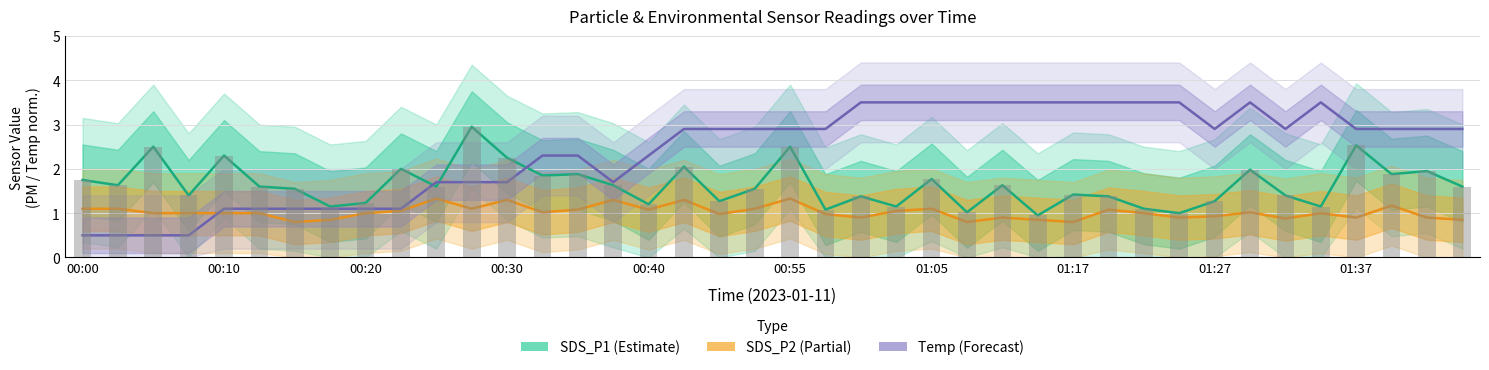

Reading left to right, transcribe all the data shown in this chart.

SDS_P1 (Estimate): 1.8	1.6	2.5	1.4	2.3	1.6	1.6	1.1	1.2	2.0	1.6	3.0	2.2	1.9	1.9	1.6	1.2	2.0	1.3	1.6	2.5	1.1	1.4	1.1	1.8	1.0	1.6	0.9	1.4	1.4	1.1	1.0	1.3	2.0	1.4	1.1	2.5	1.9	1.9	1.6
SDS_P2 (Partial): 1.1	1.1	1.0	1.0	1.0	1.0	0.8	0.8	1.0	1.1	1.3	1.1	1.3	1.0	1.1	1.3	1.1	1.3	1.0	1.1	1.3	1.0	0.9	1.1	1.1	0.8	0.9	0.8	0.8	1.1	1.0	0.9	0.9	1.0	0.9	1.0	0.9	1.2	0.9	0.8
Temp (Forecast): 0.5	0.5	0.5	0.5	1.1	1.1	1.1	1.1	1.1	1.1	1.7	1.7	1.7	2.3	2.3	1.7	2.3	2.9	2.9	2.9	2.9	2.9	3.5	3.5	3.5	3.5	3.5	3.5	3.5	3.5	3.5	3.5	2.9	3.5	2.9	3.5	2.9	2.9	2.9	2.9
SDS_P1 bars: 1.8	1.6	2.5	1.4	2.3	1.6	1.6	1.1	1.2	2.0	1.6	3.0	2.2	1.9	1.9	1.6	1.2	2.0	1.3	1.6	2.5	1.1	1.4	1.1	1.8	1.0	1.6	0.9	1.4	1.4	1.1	1.0	1.3	2.0	1.4	1.1	2.5	1.9	1.9	1.6